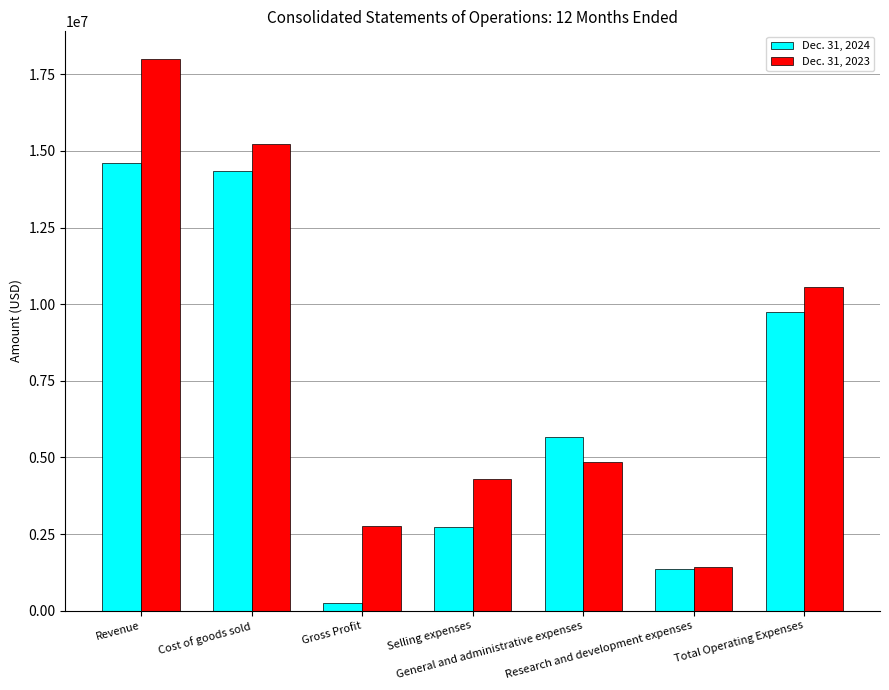

List the series in order of their overall mean, lowest first.

Dec. 31, 2024, Dec. 31, 2023